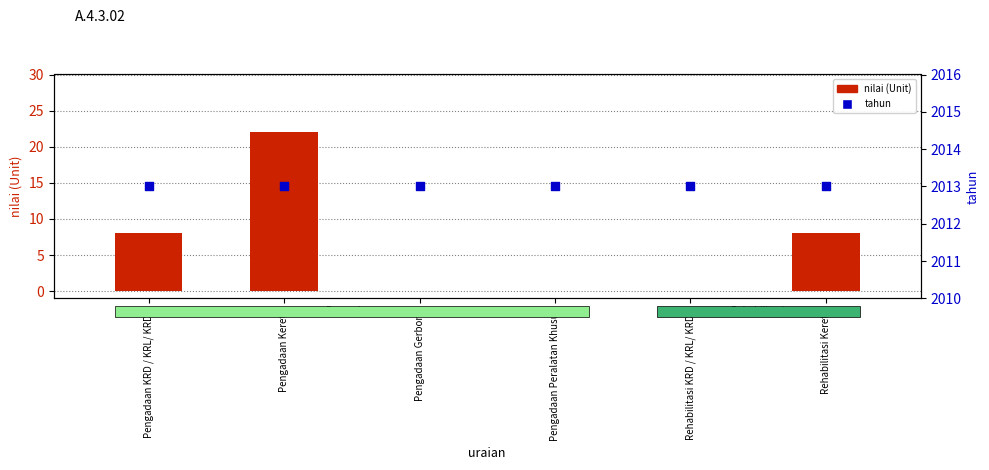

Which series has the widest spread of Y values?

nilai (Unit)